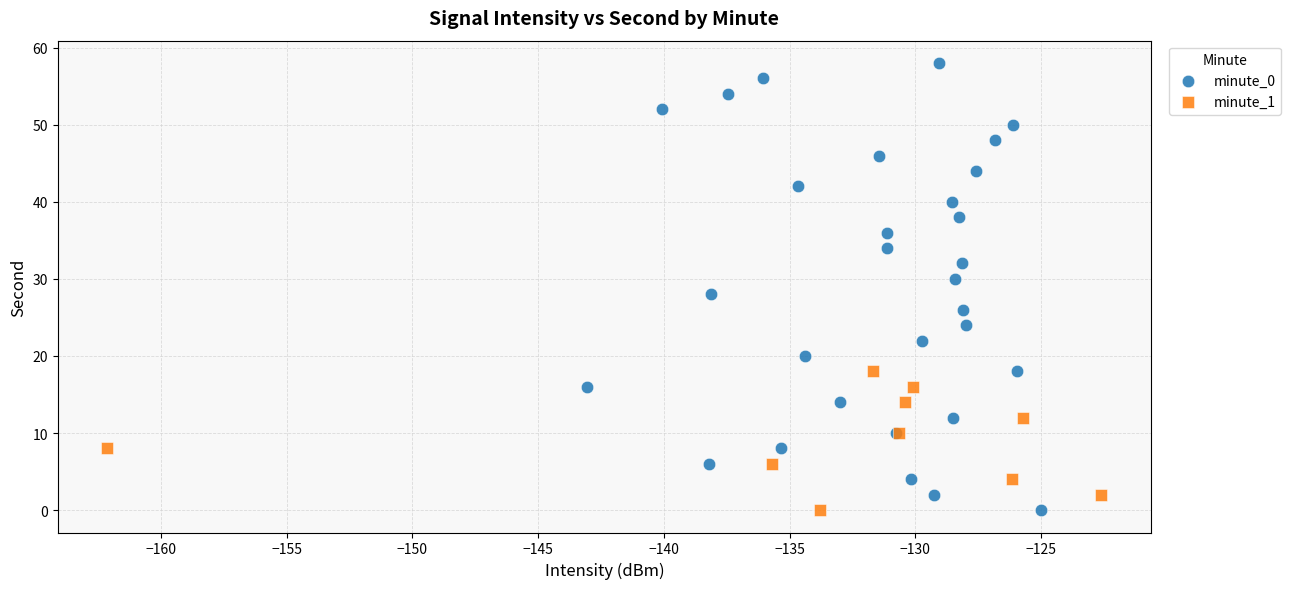

Which series has the widest spread of Y values?

minute_0